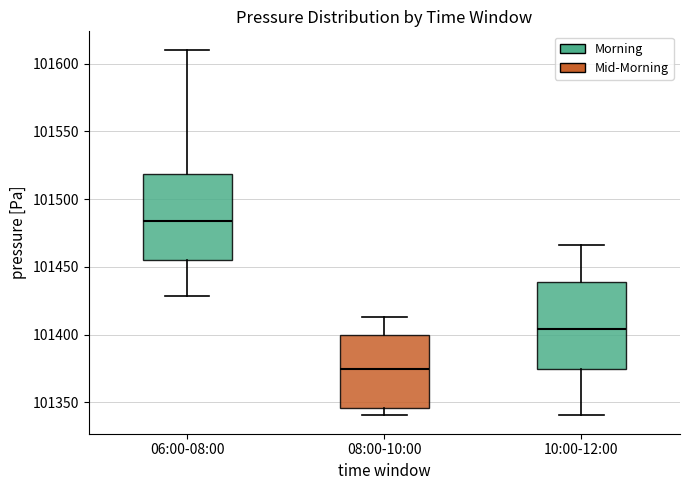

Which box has the lowest median line?

08:00-10:00